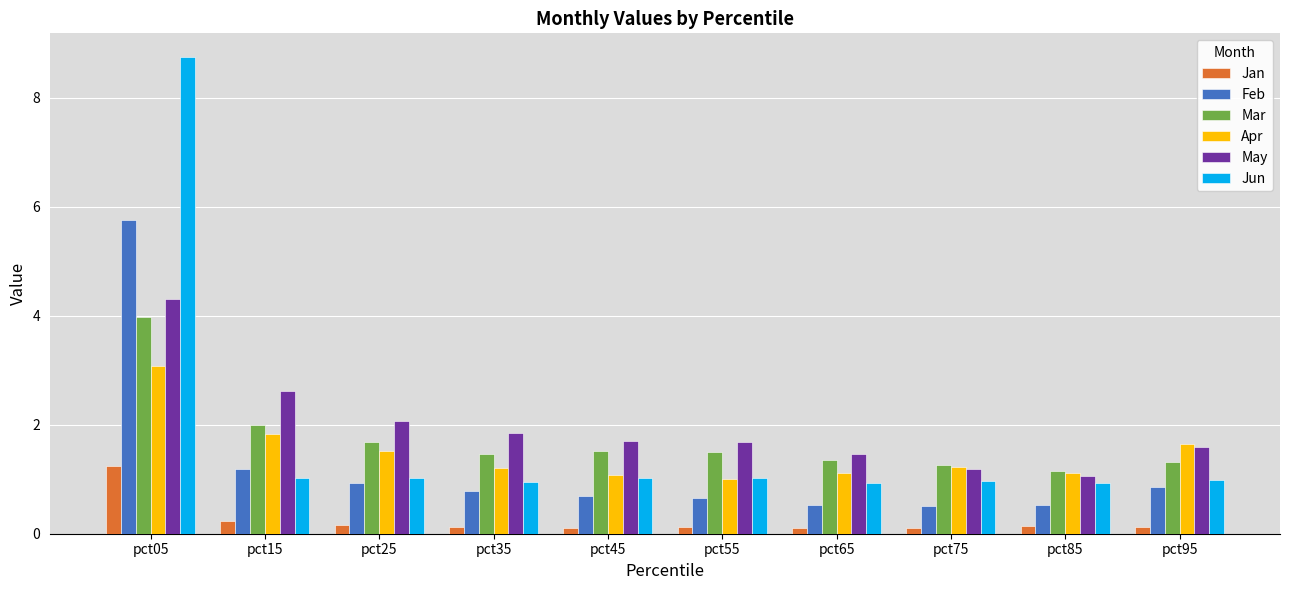

At which category does the chart reach its peak across all series?

pct05